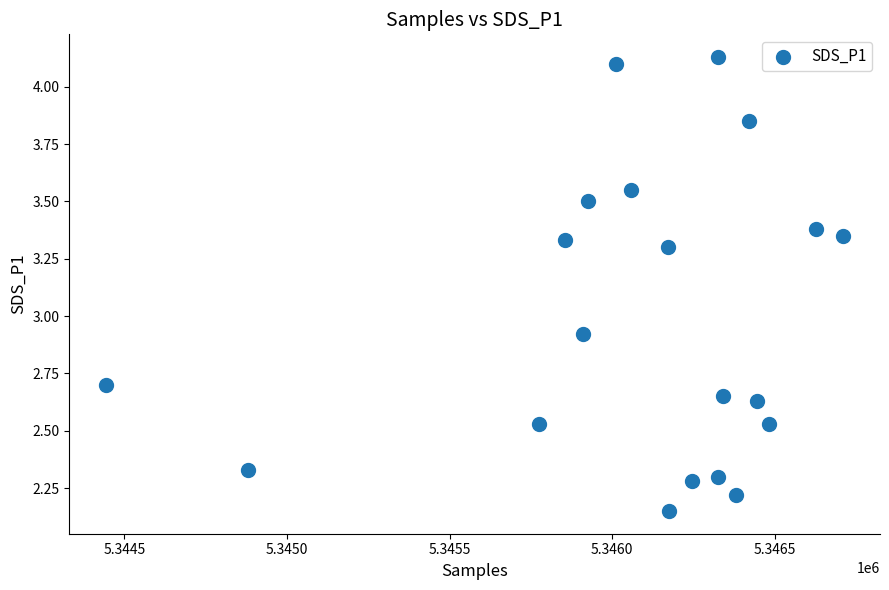

What is the range of X values (max minus min)?

2266.0